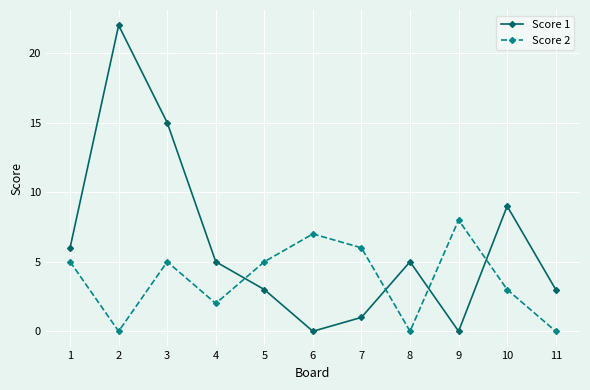

What are all the series names shown in the legend?

Score 1, Score 2